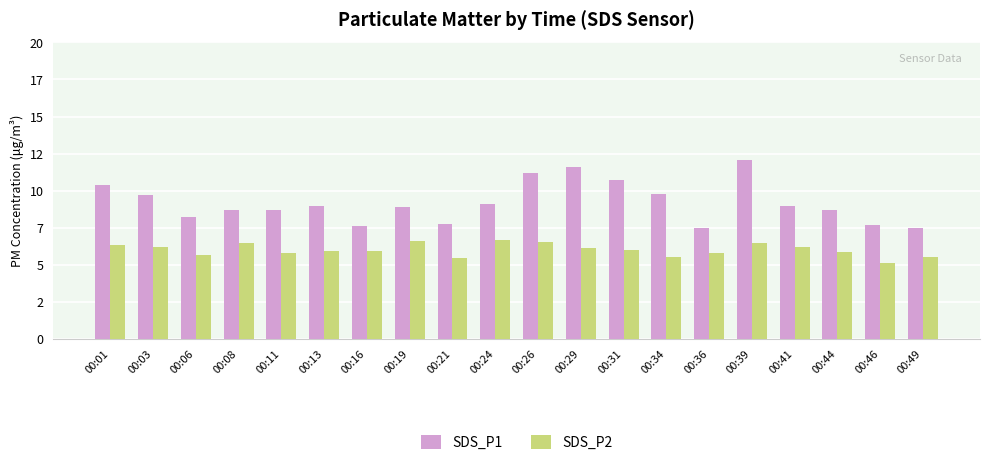

Between 00:29 and 00:36, which is larger?

00:29